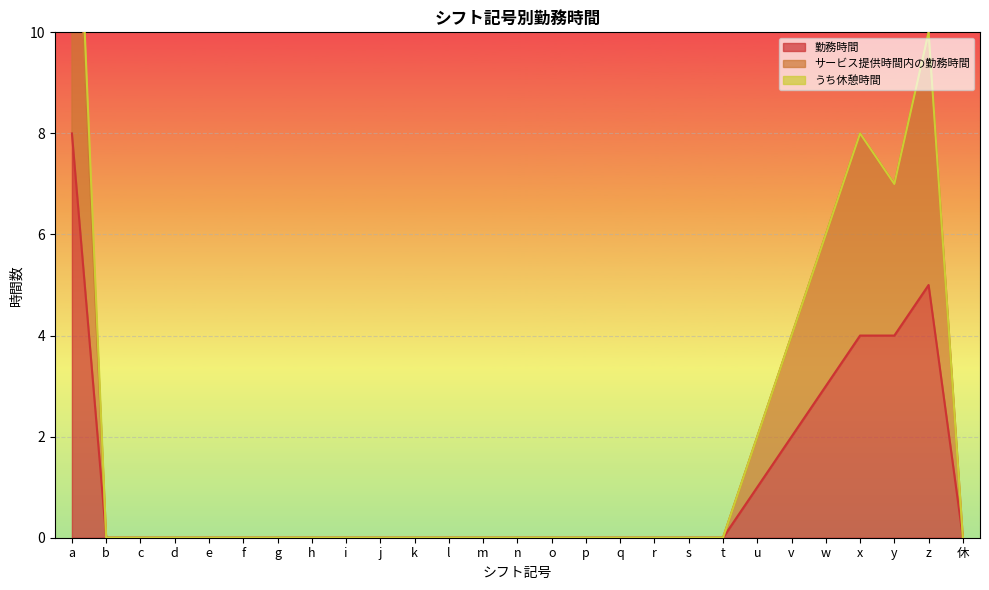

How many lines are shown in the chart?

2